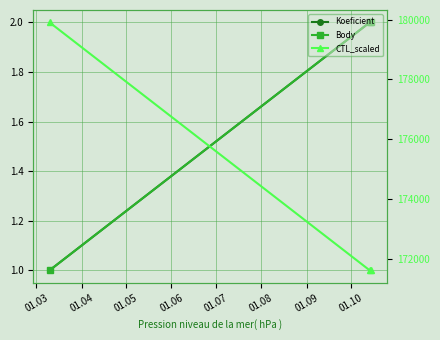

What is the difference between the CTL_scaled values at 01.03 and 01.04?

8280